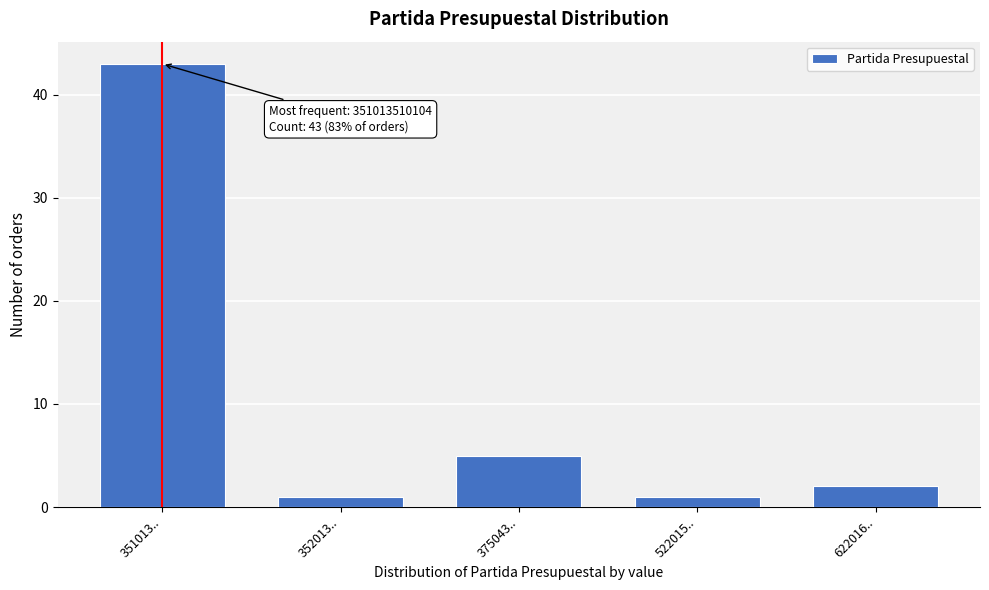

Reading left to right, extract all data points from this chart.

43	1	5	1	2